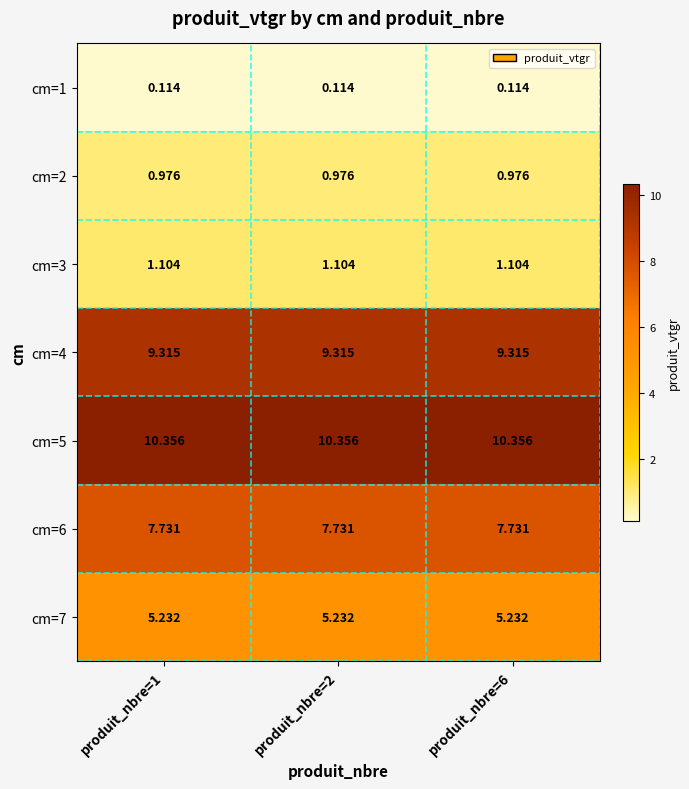

Count the number of data series in this chart.

7